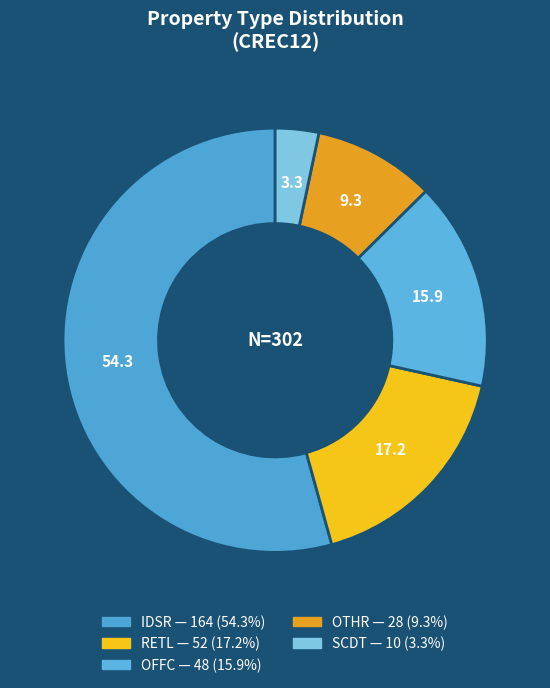

How many slices are in this pie chart?

5